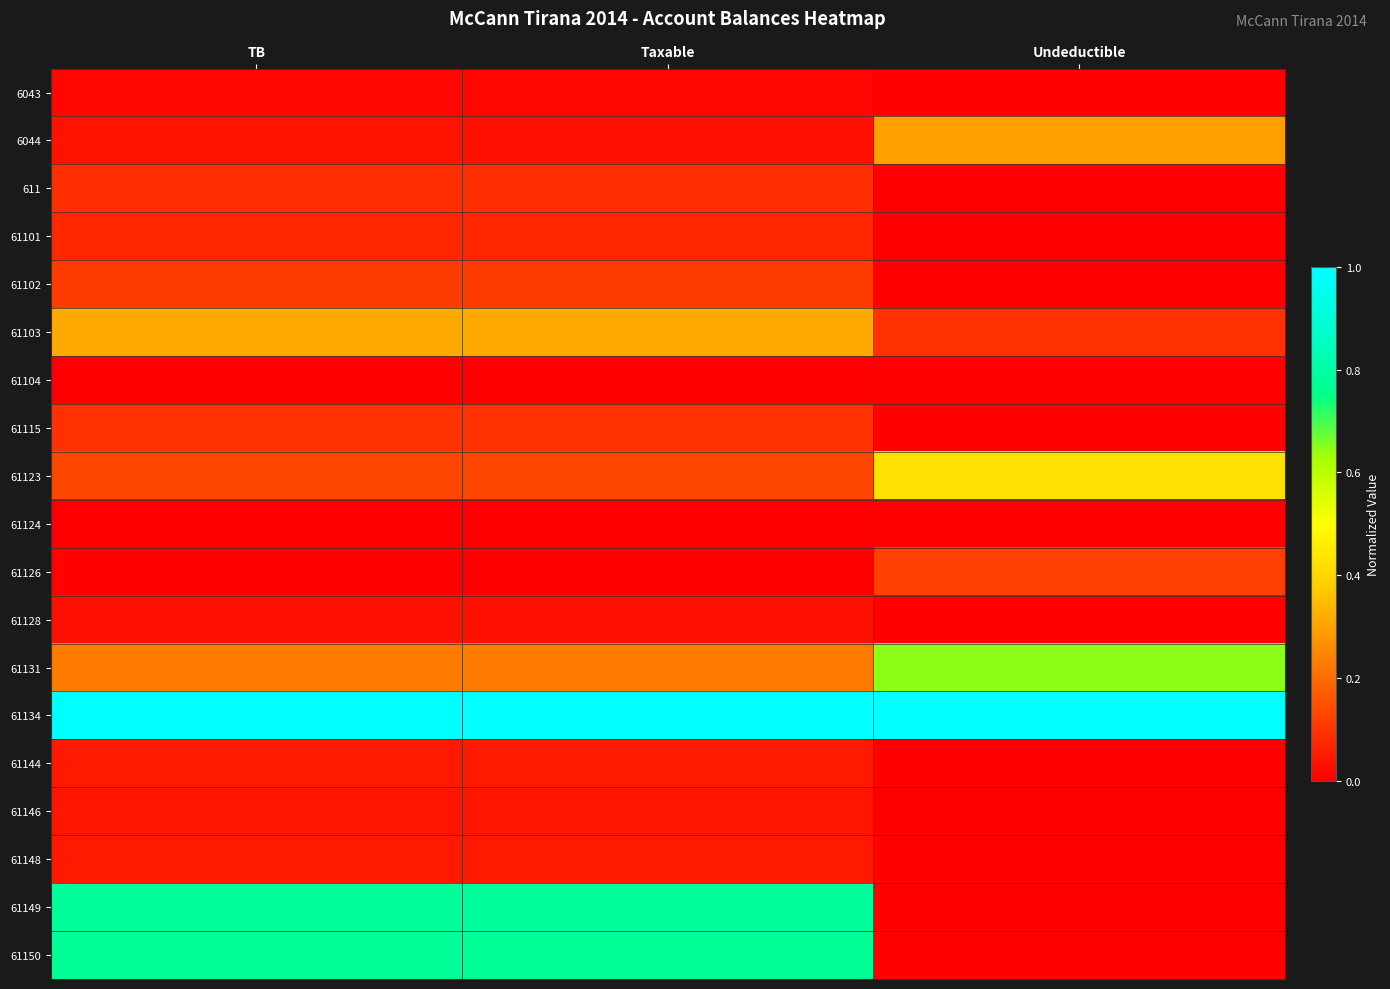

Reading left to right, transcribe all the data shown in this chart.

6043: TB=0.0	Taxable=0.0	Undeductible=0.0
6044: TB=0.0	Taxable=0.0	Undeductible=0.3
611: TB=0.1	Taxable=0.1	Undeductible=0.0
61101: TB=0.1	Taxable=0.1	Undeductible=0.0
61102: TB=0.1	Taxable=0.1	Undeductible=0.0
61103: TB=0.3	Taxable=0.3	Undeductible=0.1
61104: TB=0.0	Taxable=0.0	Undeductible=0.0
61115: TB=0.1	Taxable=0.1	Undeductible=0.0
61123: TB=0.1	Taxable=0.1	Undeductible=0.4
61124: TB=0.0	Taxable=0.0	Undeductible=0.0
61126: TB=0.0	Taxable=0.0	Undeductible=0.1
61128: TB=0.0	Taxable=0.0	Undeductible=0.0
61131: TB=0.2	Taxable=0.2	Undeductible=0.6
61134: TB=1.0	Taxable=1.0	Undeductible=1.0
61144: TB=0.0	Taxable=0.0	Undeductible=0.0
61146: TB=0.0	Taxable=0.0	Undeductible=0.0
61148: TB=0.0	Taxable=0.0	Undeductible=0.0
61149: TB=0.8	Taxable=0.8	Undeductible=0.0
61150: TB=0.8	Taxable=0.8	Undeductible=0.0